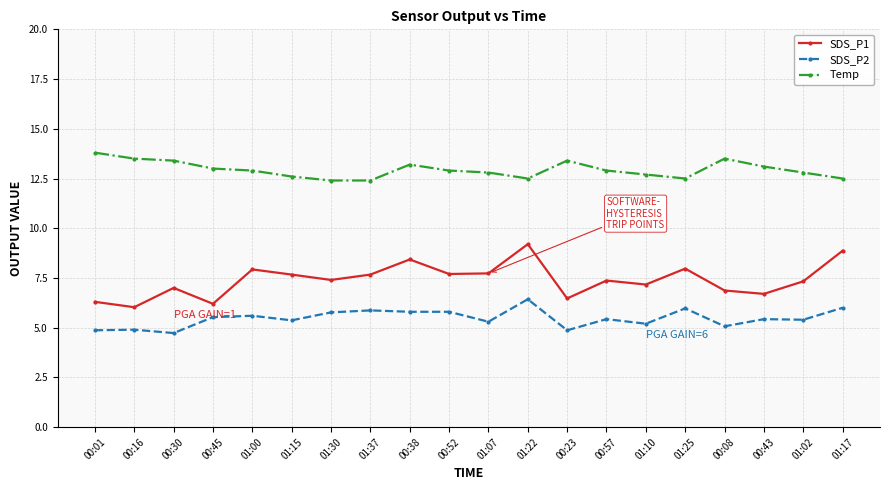

Is the value of Temp at 00:23 greater than the value of SDS_P1 at 00:57?

Yes